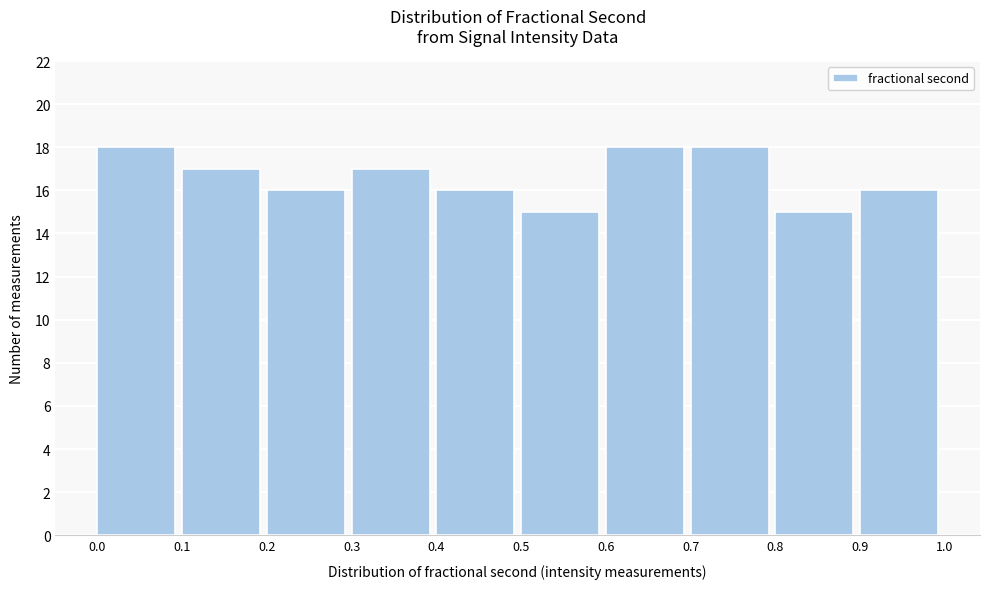

Reading left to right, list every bar in this chart as the range it spans on the x-axis followed by its height. The values are not printed on the chart, so give them approximately, as read against the axis.

0.0 to 0.1: 18
0.1 to 0.2: 17
0.2 to 0.3: 16
0.3 to 0.4: 17
0.4 to 0.5: 16
0.5 to 0.6: 15
0.6 to 0.7: 18
0.7 to 0.8: 18
0.8 to 0.9: 15
0.9 to 1.0: 16